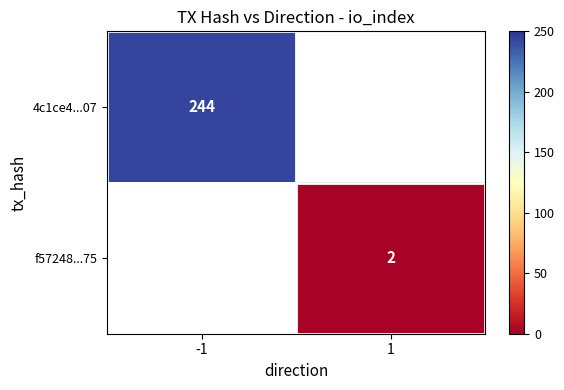

Which label corresponds to the smallest value in the chart?

1